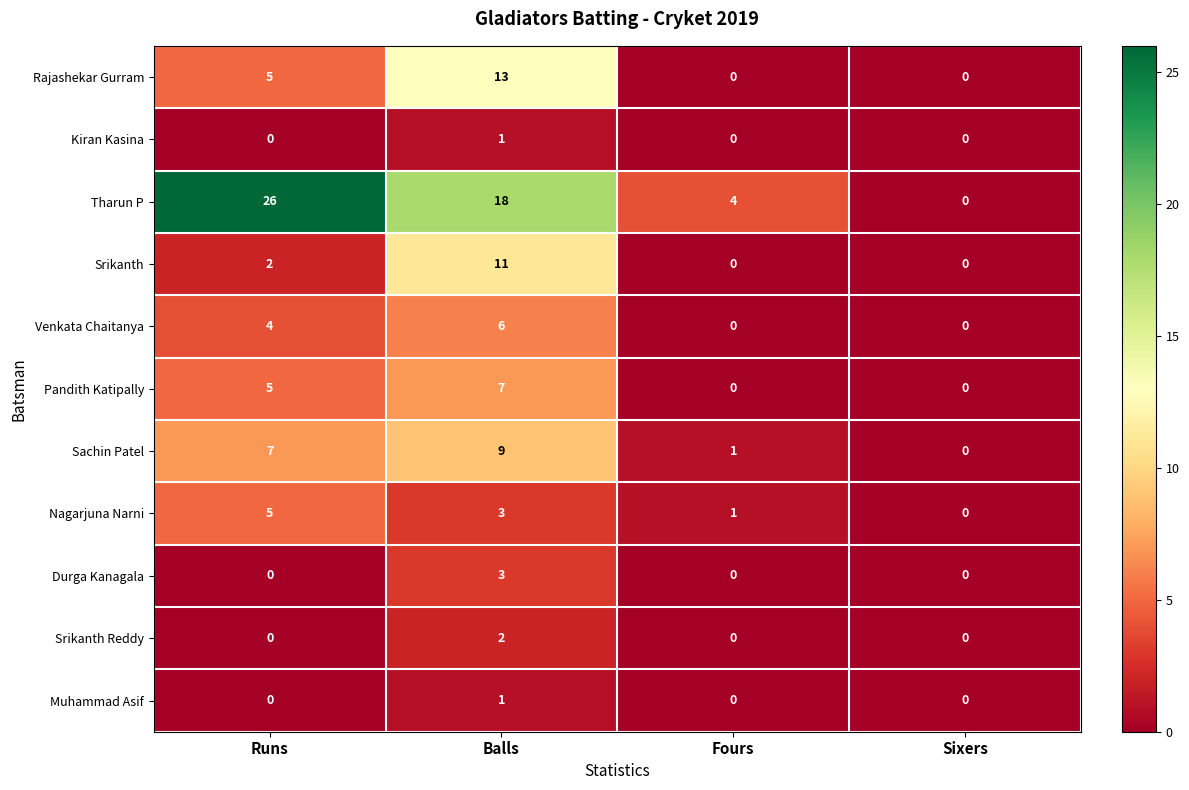

At which category is the sum across all series the highest?

Balls